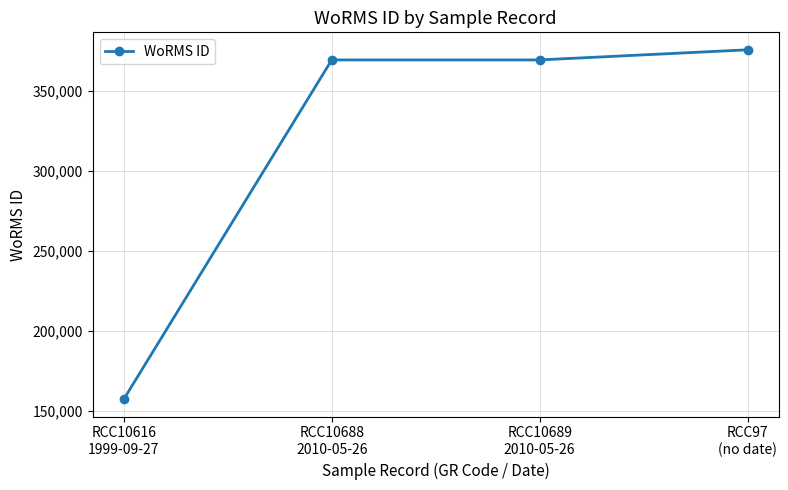

What is the value of the 1st point from the left?

157466